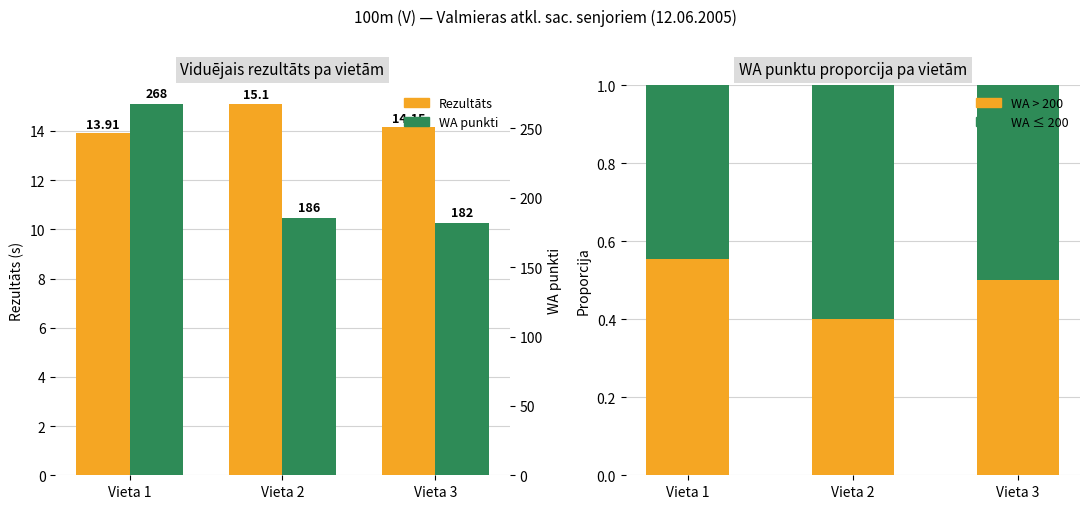

The value of WA ≤ 200 at Vieta 2 is 0.8. True or false?

False